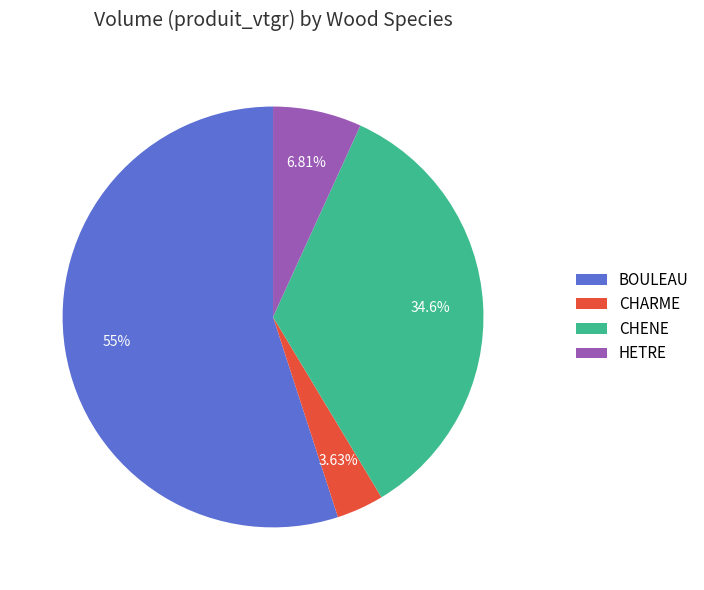

Approximately how many times larger is the value at CHENE compared to HETRE?

5.1